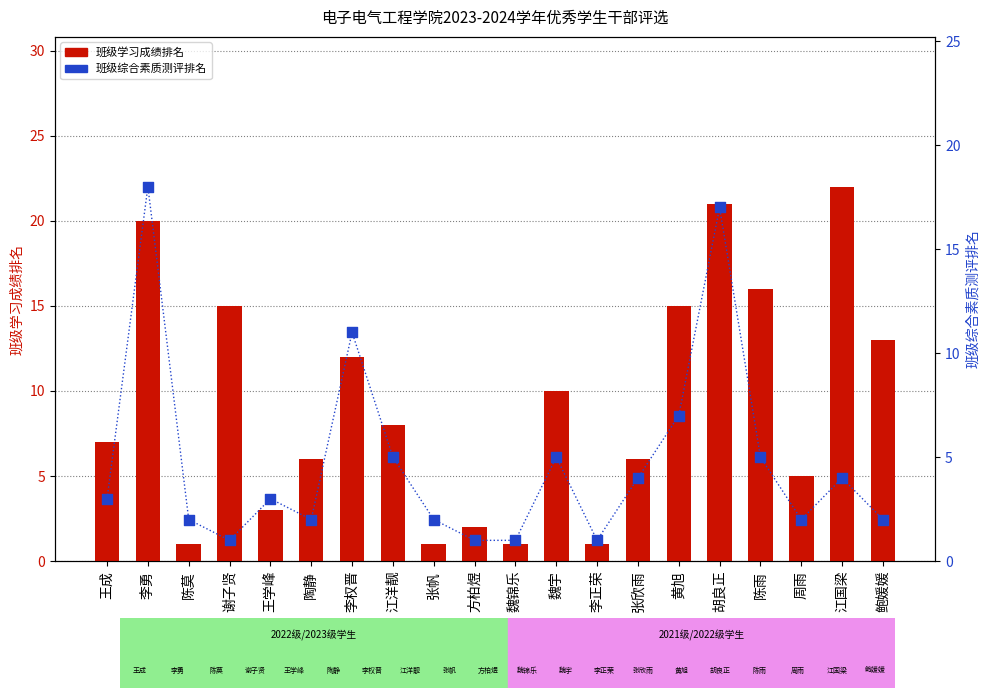

Which series reaches the minimum Y coordinate?

班级学习成绩排名